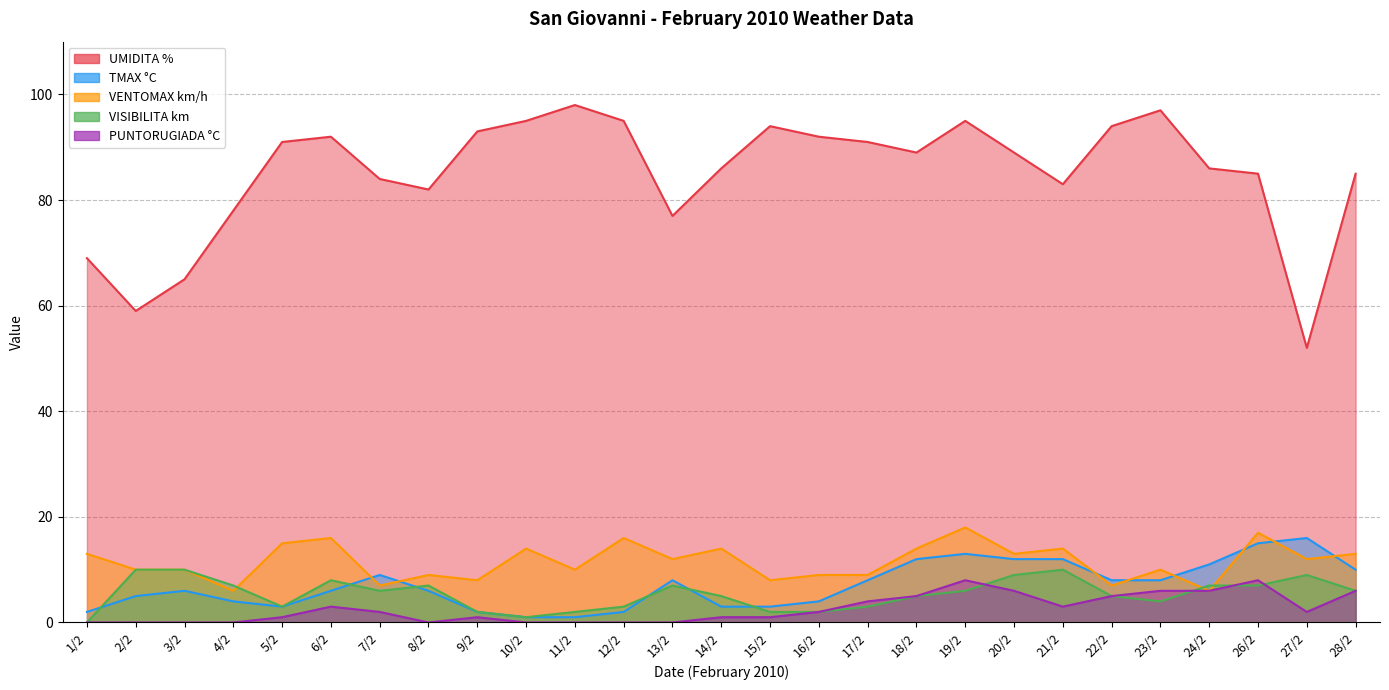

True or false: TMAX °C has a value of 12 at 18/2.

True